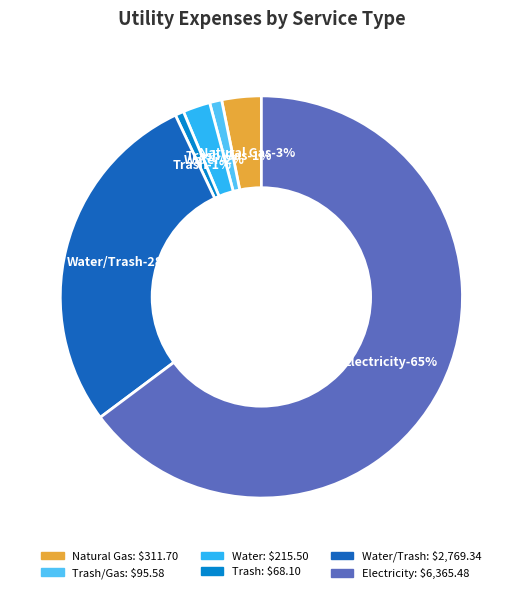

Does any single category account for the majority?

Yes